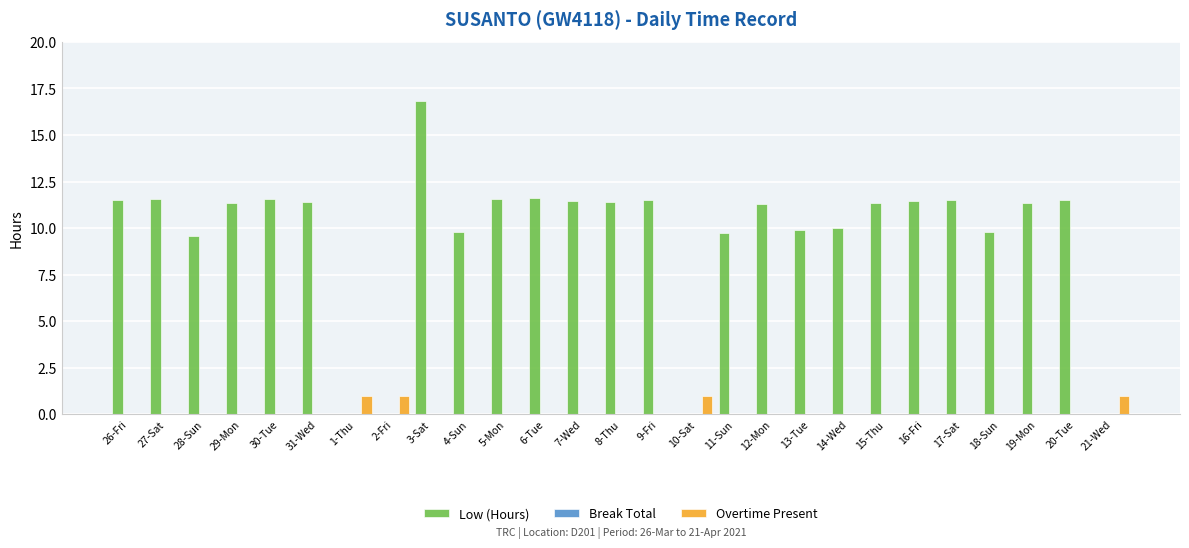

What is the greatest value displayed?

16.8